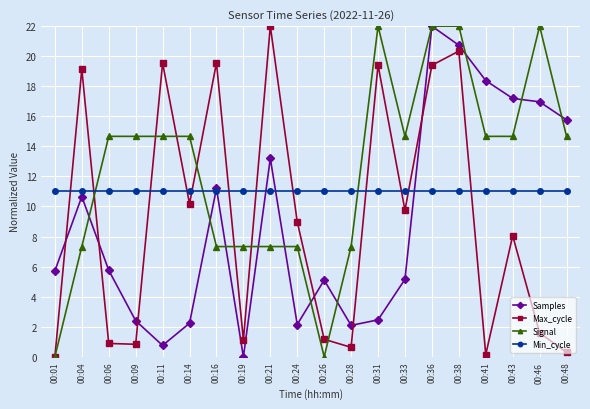

Between which two adjacent categories do Max_cycle and Samples first intersect?

00:01 and 00:04